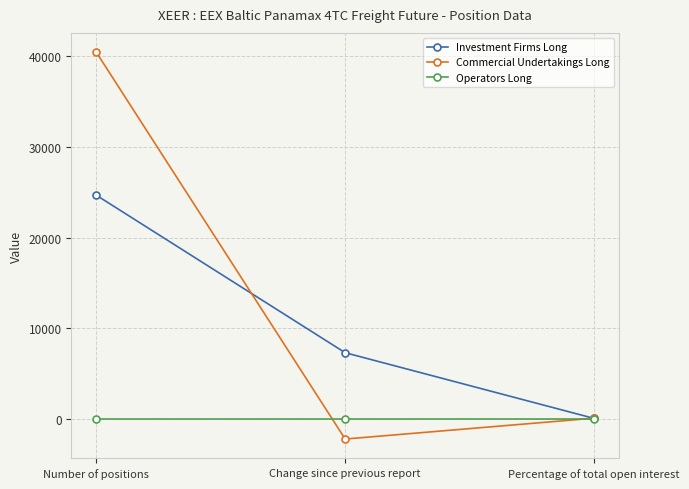

How many data points does each series have?

3